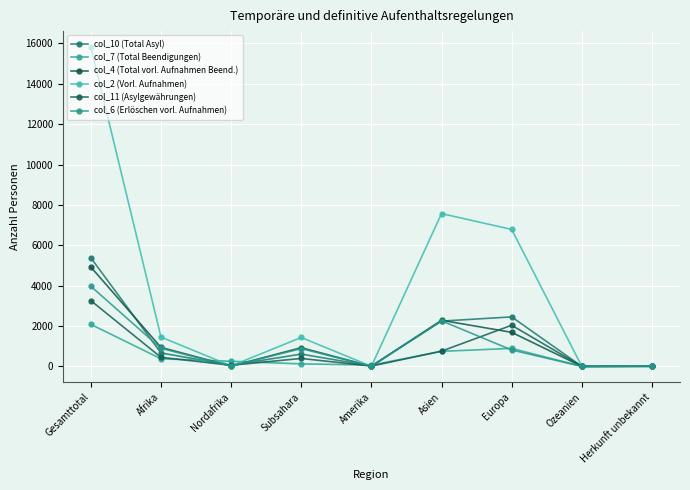

At which label is col_11 (Asylgewährungen) closest to 1628?

Europa